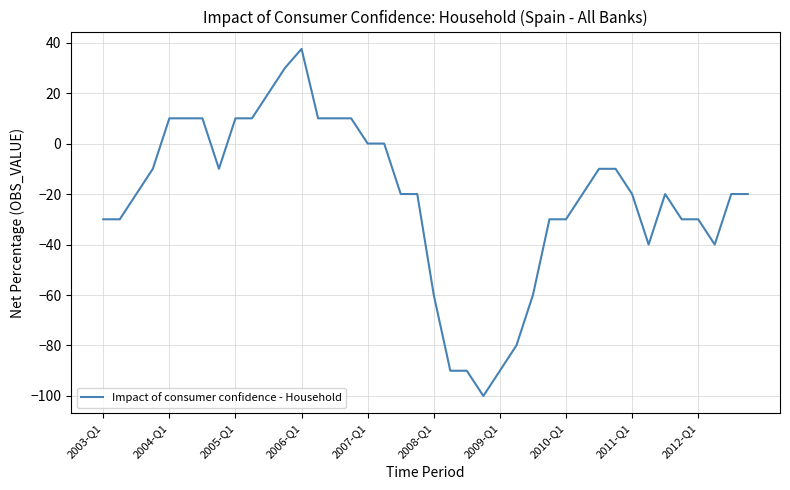

What is the difference between the maximum and minimum values?

137.5